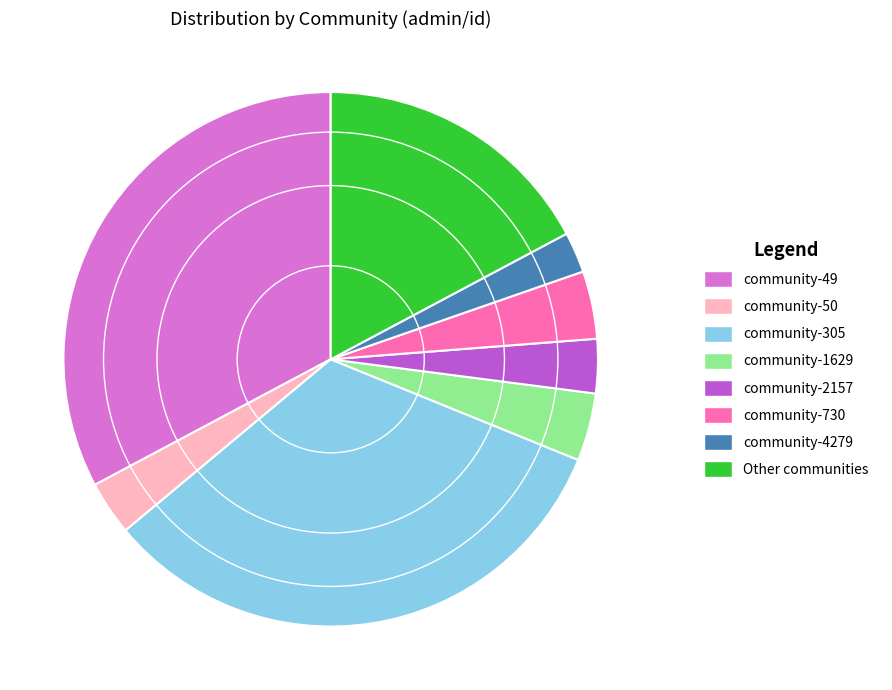

Does any single category account for the majority?

No